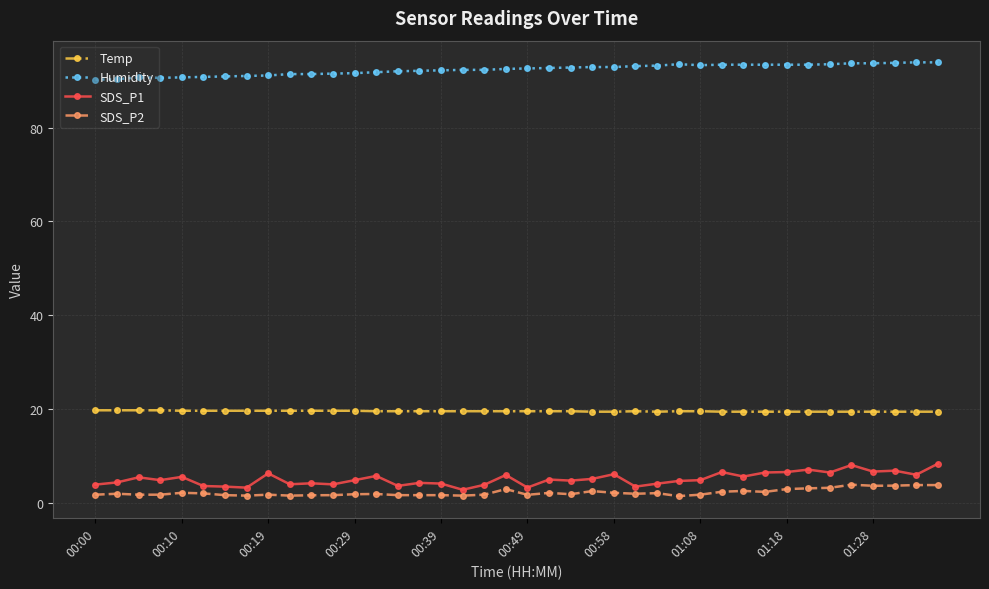

What are all the series names shown in the legend?

Temp, Humidity, SDS_P1, SDS_P2